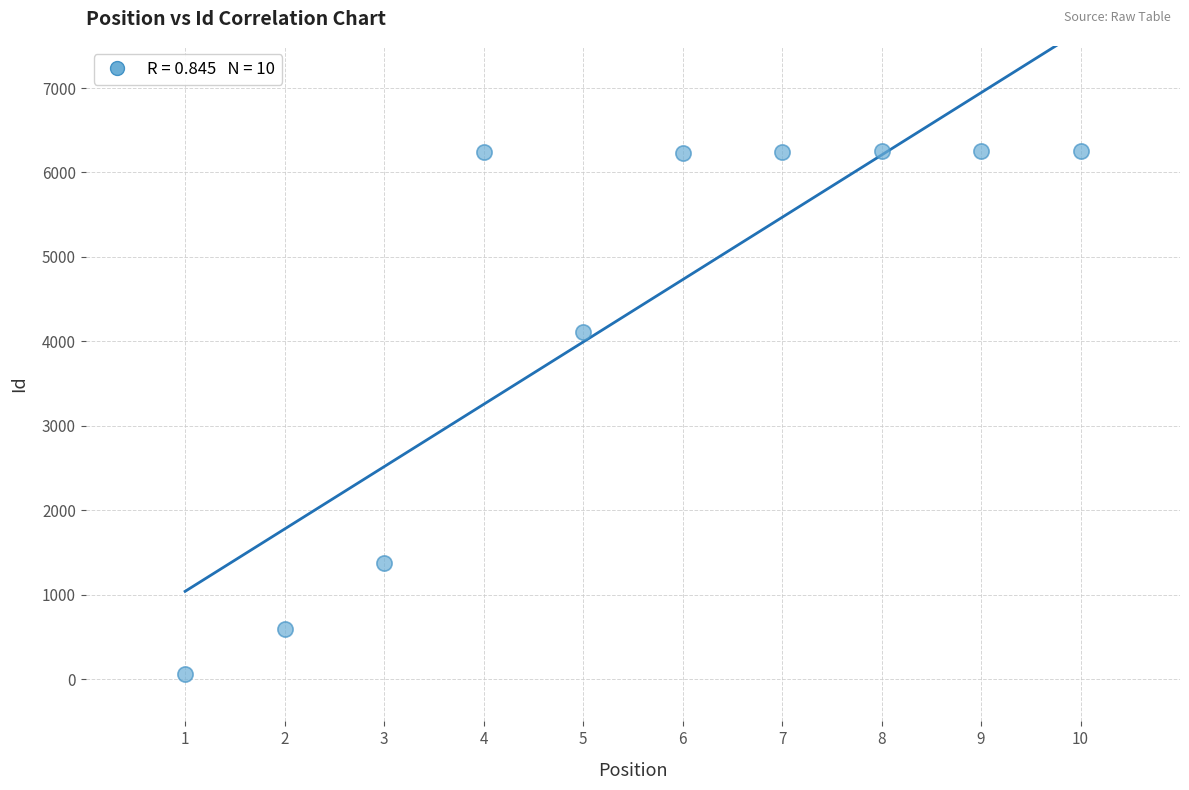

What Y value in the scatter plot is closest to 3161?

4112